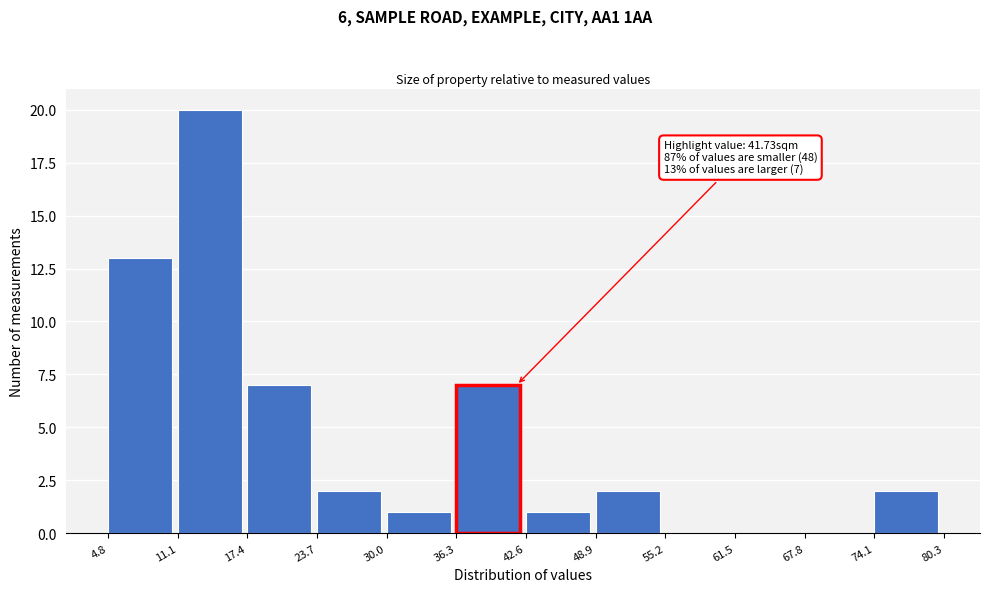

Which range on the x-axis has the tallest bar?

11.1 to 17.4